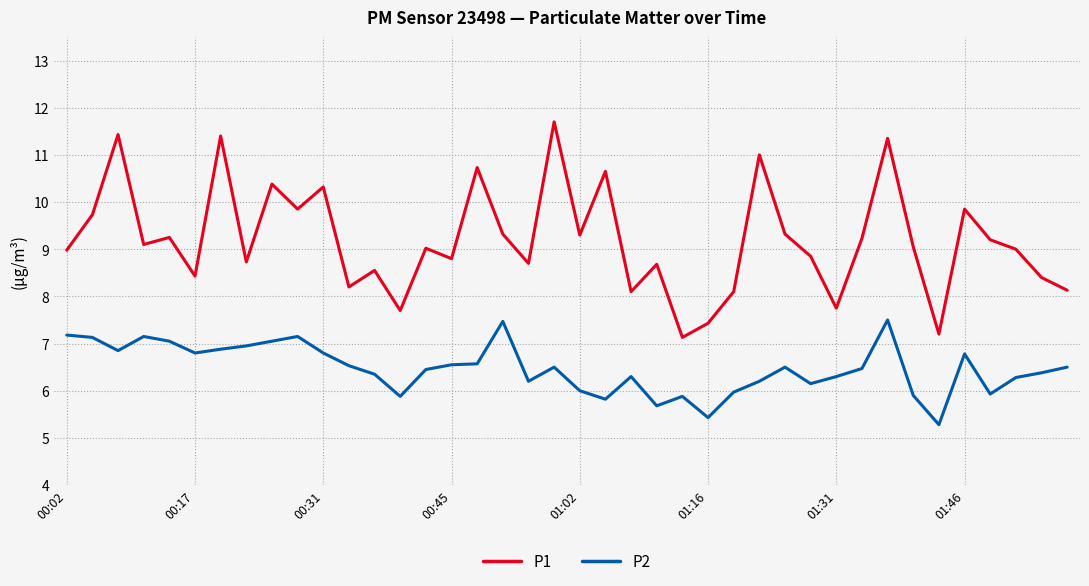

Rank the series by their maximum value, from lowest to highest.

P2, P1